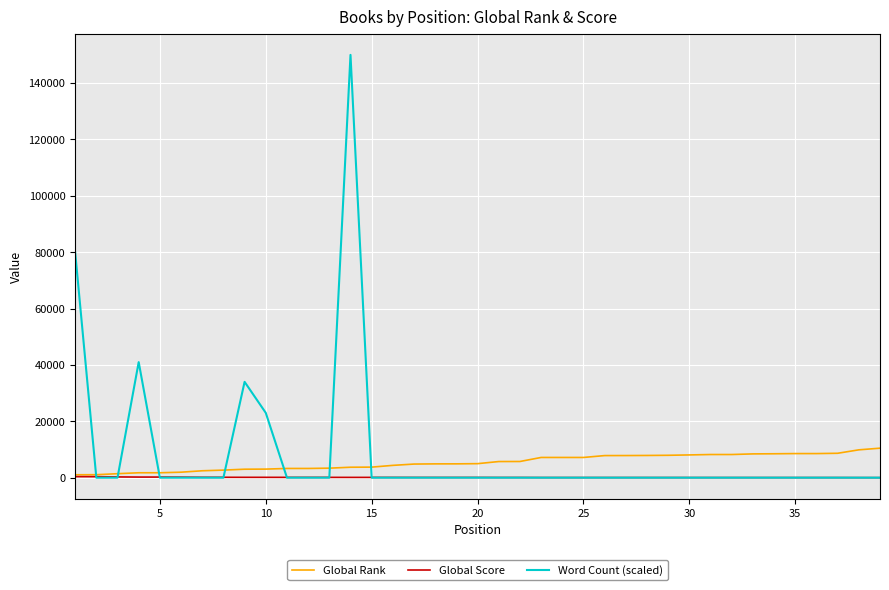

List the series in order of their peak value, lowest first.

Global Score, Global Rank, Word Count (scaled)